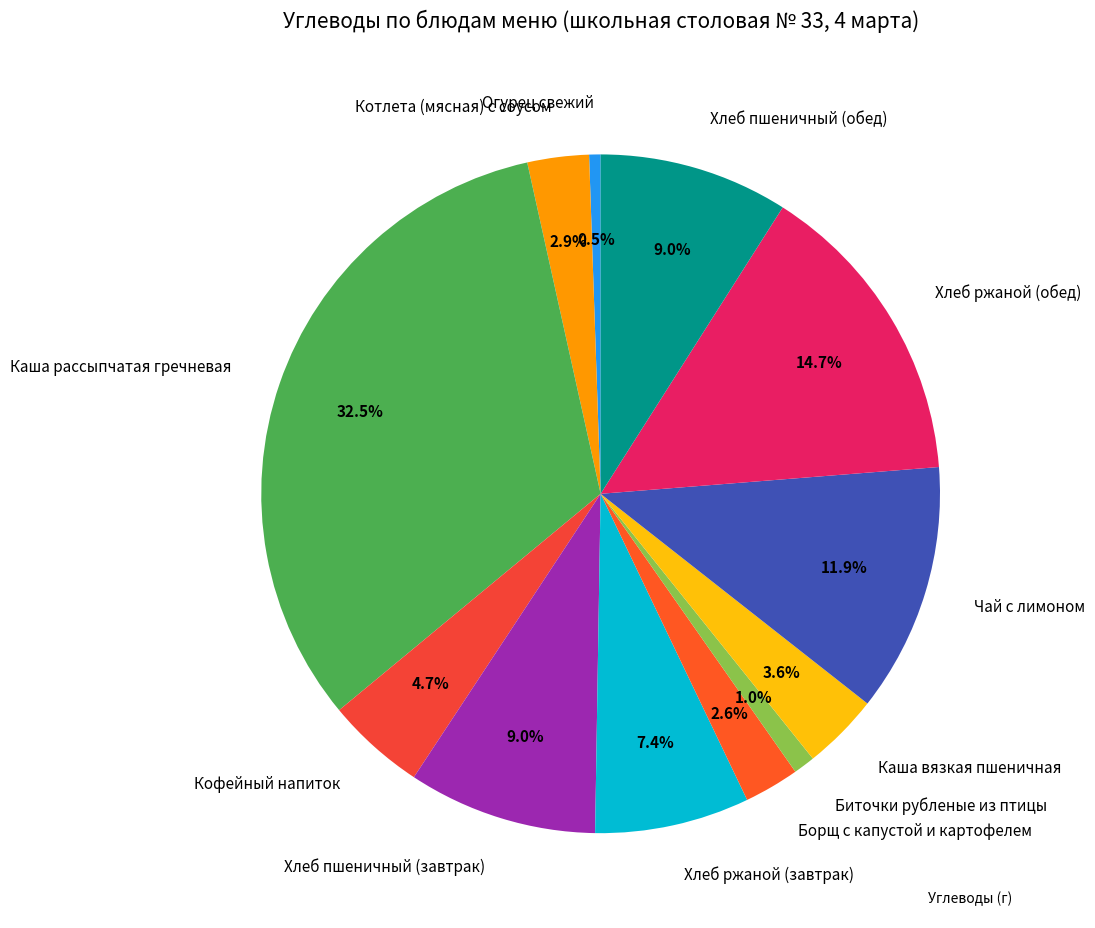

Is there a majority slice in this chart?

No